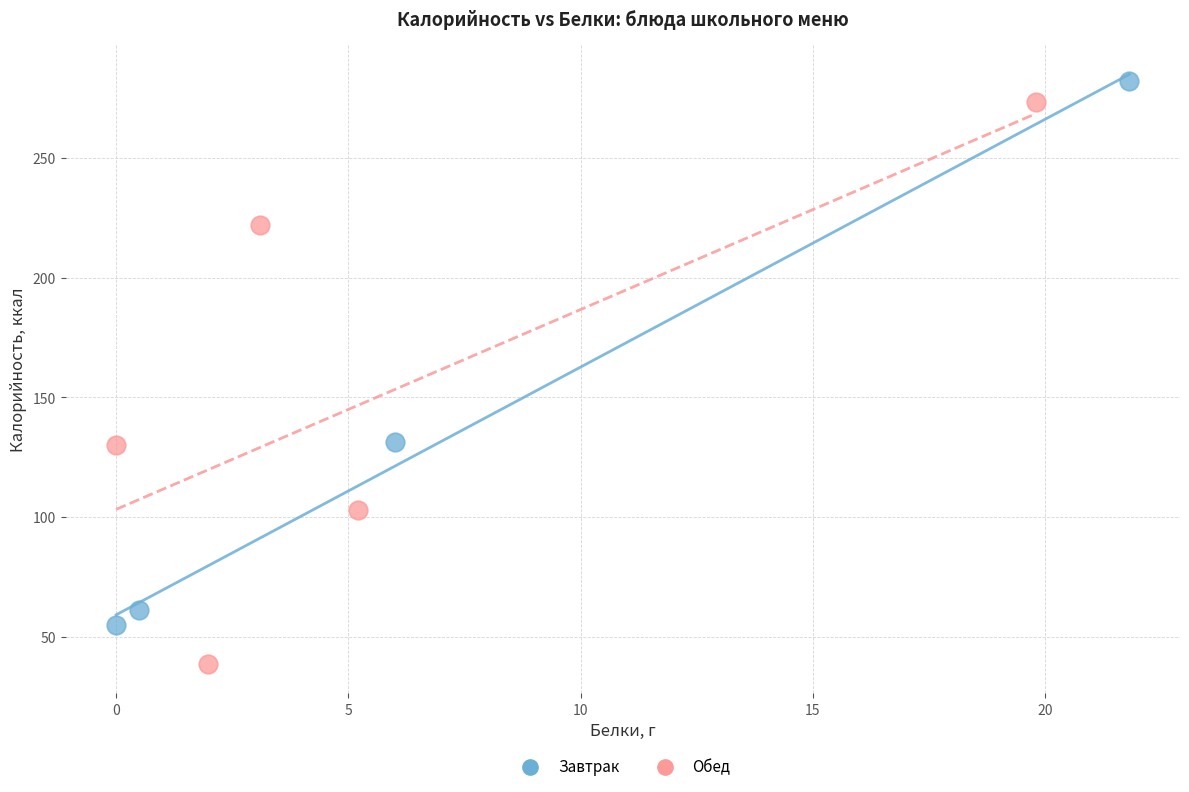

Which series contains the lowest Y value?

Обед